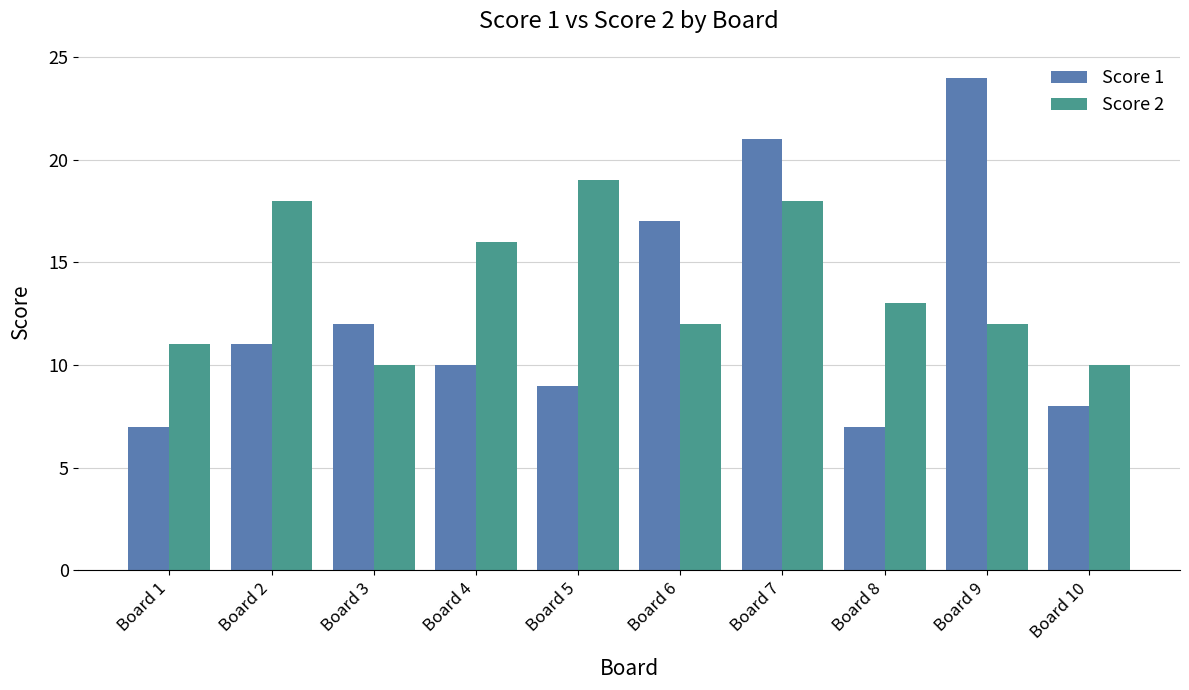

At Board 3, list the series in order from largest to smallest.

Score 1, Score 2